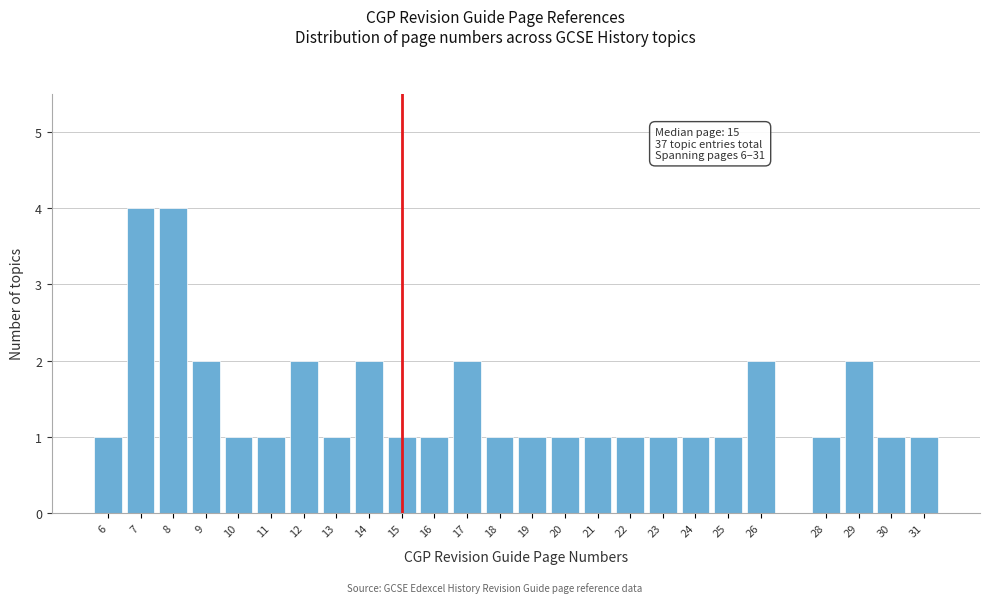

Reading left to right, extract all data points from this chart.

6=1	7=4	8=4	9=2	10=1	11=1	12=2	13=1	14=2	15=1	16=1	17=2	18=1	19=1	20=1	21=1	22=1	23=1	24=1	25=1	26=2	28=1	29=2	30=1	31=1